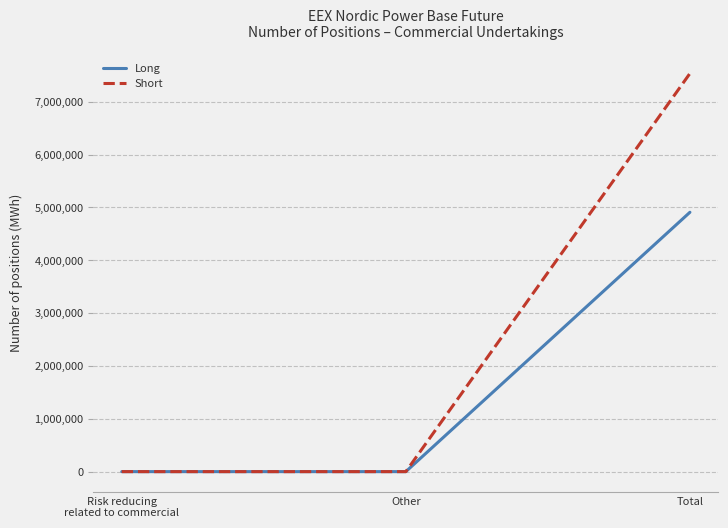

How many values in the Long series exceed 0?

1